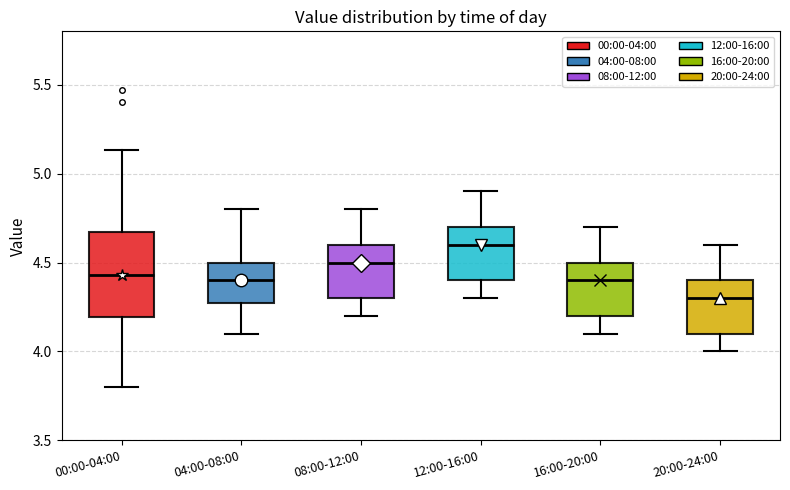

Comparing the boxes themselves (not the whiskers), which one is the tallest?

00:00-04:00